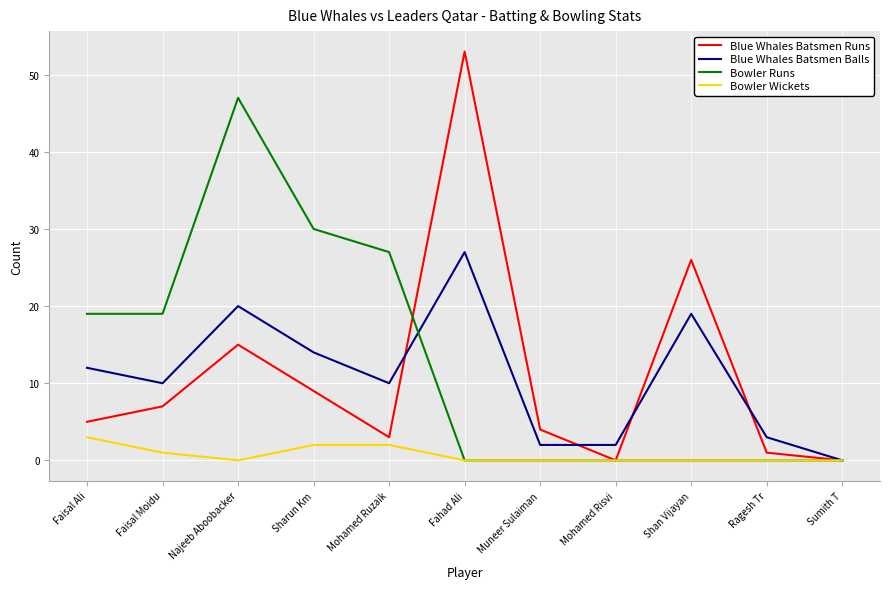

What is the average value of the Blue Whales Batsmen Runs series?

11